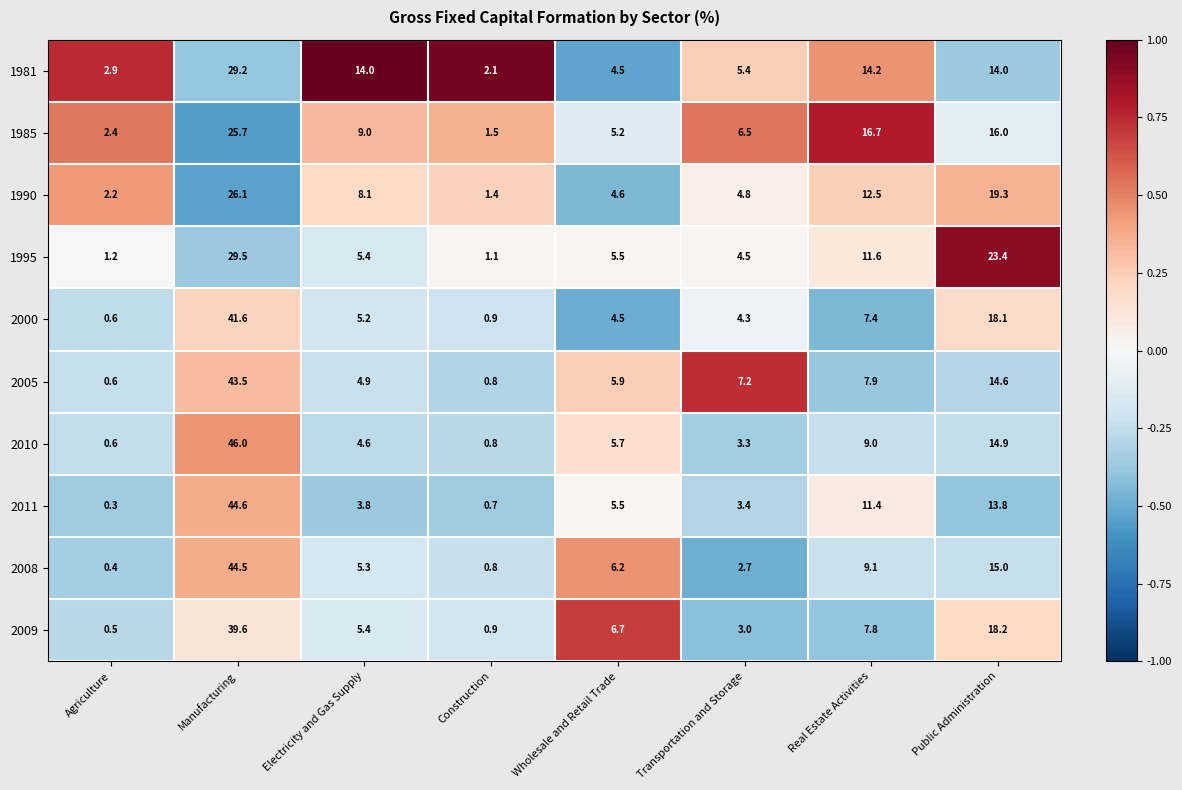

What is the maximum value for 2000?

41.6